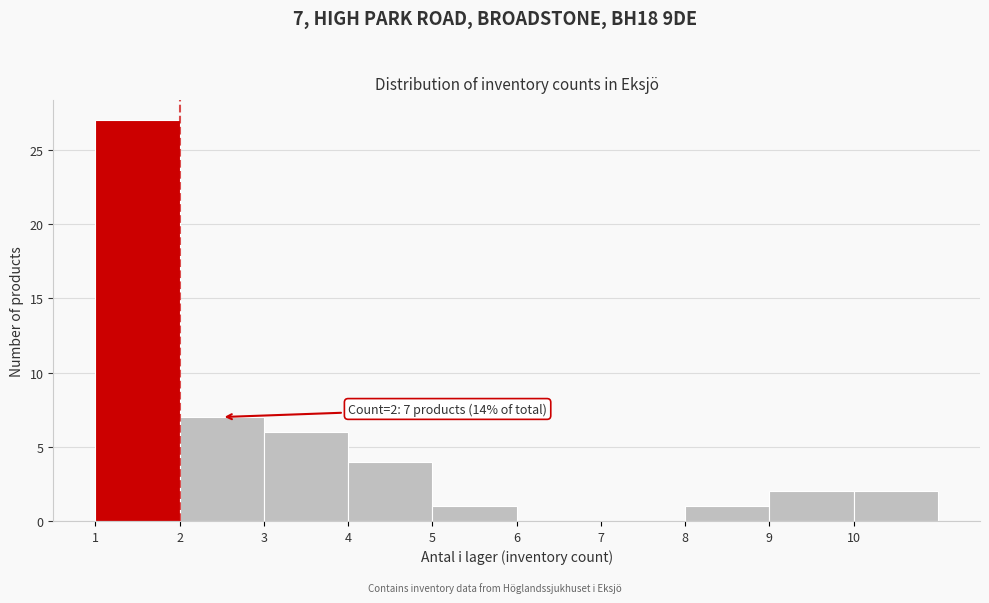

Over which range of the x-axis is the bar tallest?

1 to 2